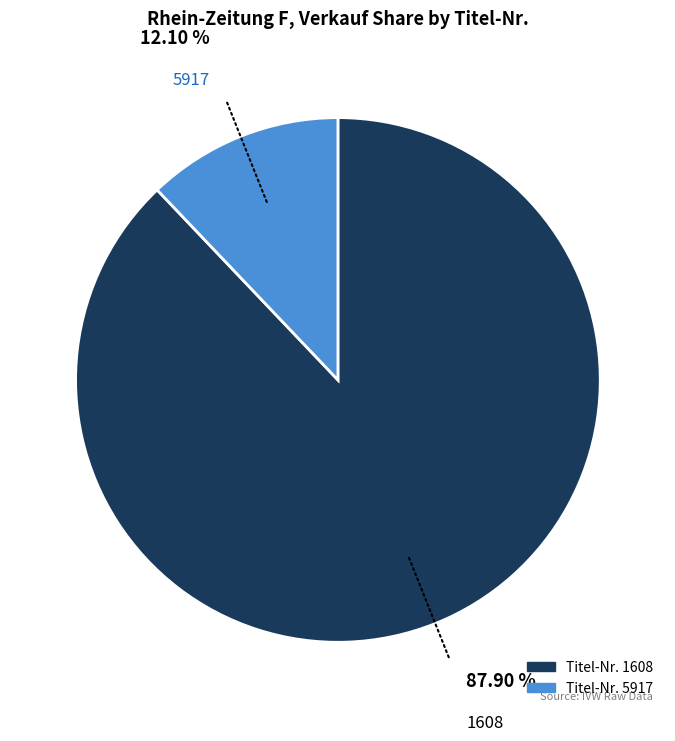

Is there any slice that represents more than half of the pie?

Yes